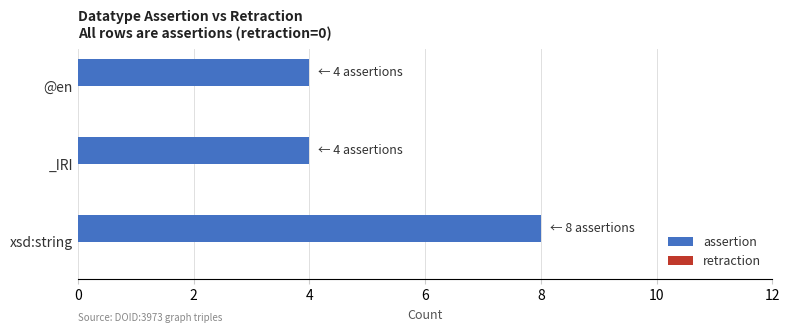

How many data points does each series have?

3